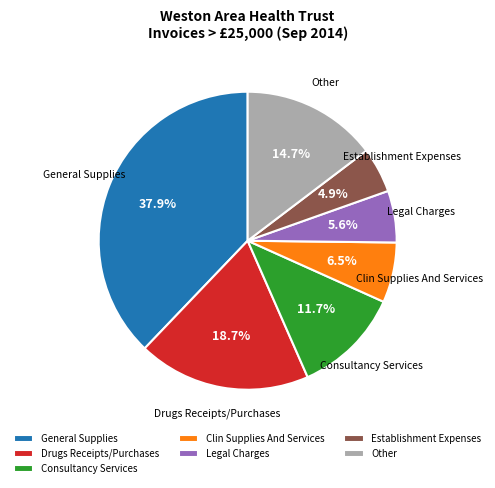

Which slice is the smallest?

Establishment Expenses